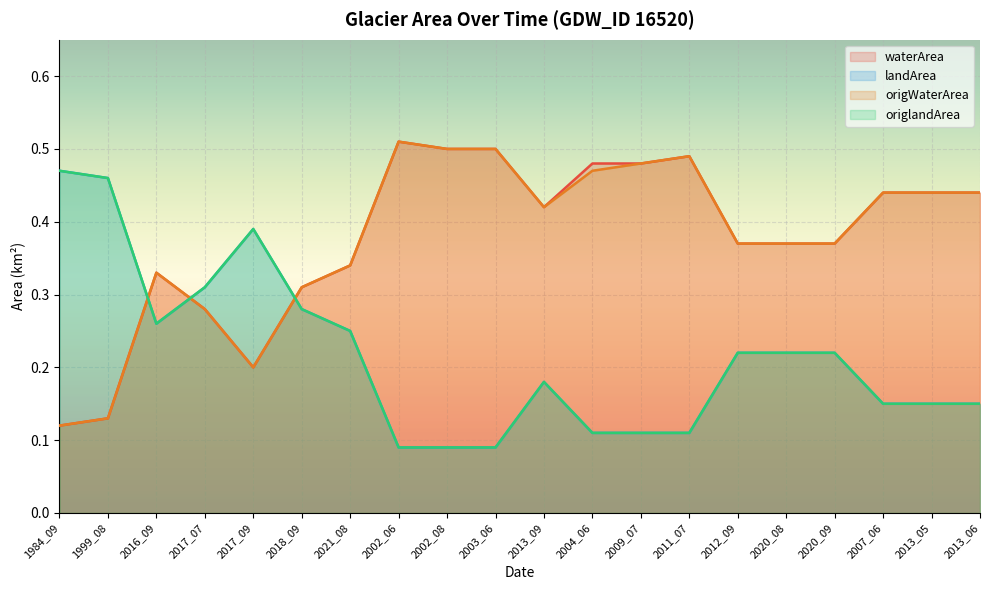

Reading right to left, what are all the values shown in this chart?

waterArea: 2013_06=0.4	2013_05=0.4	2007_06=0.4	2020_09=0.4	2020_08=0.4	2012_09=0.4	2011_07=0.5	2009_07=0.5	2004_06=0.5	2013_09=0.4	2003_06=0.5	2002_08=0.5	2002_06=0.5	2021_08=0.3	2018_09=0.3	2017_09=0.2	2017_07=0.3	2016_09=0.3	1999_08=0.1	1984_09=0.1
landArea: 2013_06=0.1	2013_05=0.1	2007_06=0.1	2020_09=0.2	2020_08=0.2	2012_09=0.2	2011_07=0.1	2009_07=0.1	2004_06=0.1	2013_09=0.2	2003_06=0.1	2002_08=0.1	2002_06=0.1	2021_08=0.2	2018_09=0.3	2017_09=0.4	2017_07=0.3	2016_09=0.3	1999_08=0.5	1984_09=0.5
origWaterArea: 2013_06=0.4	2013_05=0.4	2007_06=0.4	2020_09=0.4	2020_08=0.4	2012_09=0.4	2011_07=0.5	2009_07=0.5	2004_06=0.5	2013_09=0.4	2003_06=0.5	2002_08=0.5	2002_06=0.5	2021_08=0.3	2018_09=0.3	2017_09=0.2	2017_07=0.3	2016_09=0.3	1999_08=0.1	1984_09=0.1
origlandArea: 2013_06=0.1	2013_05=0.1	2007_06=0.1	2020_09=0.2	2020_08=0.2	2012_09=0.2	2011_07=0.1	2009_07=0.1	2004_06=0.1	2013_09=0.2	2003_06=0.1	2002_08=0.1	2002_06=0.1	2021_08=0.2	2018_09=0.3	2017_09=0.4	2017_07=0.3	2016_09=0.3	1999_08=0.5	1984_09=0.5